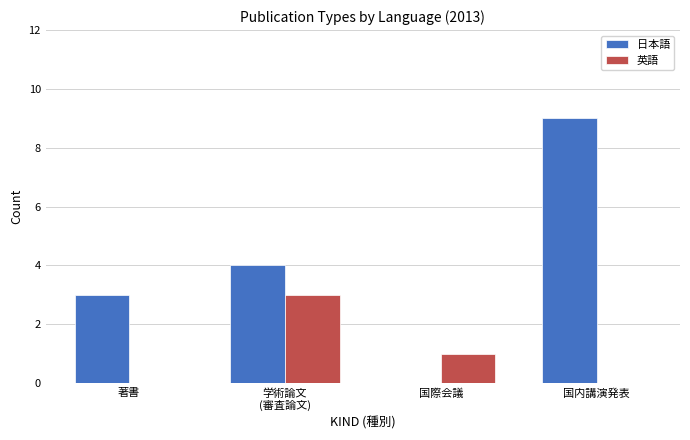

At which category is the sum across all series the highest?

国内講演発表